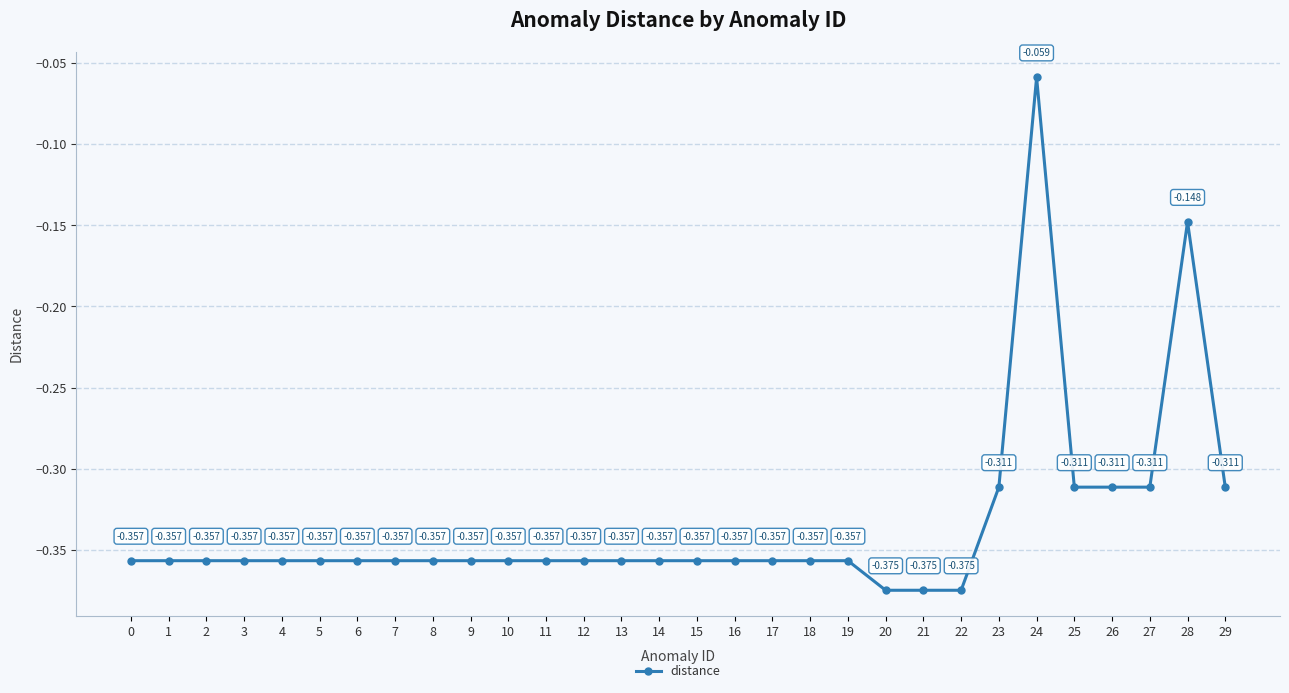

Does the chart have visible grid lines?

Yes